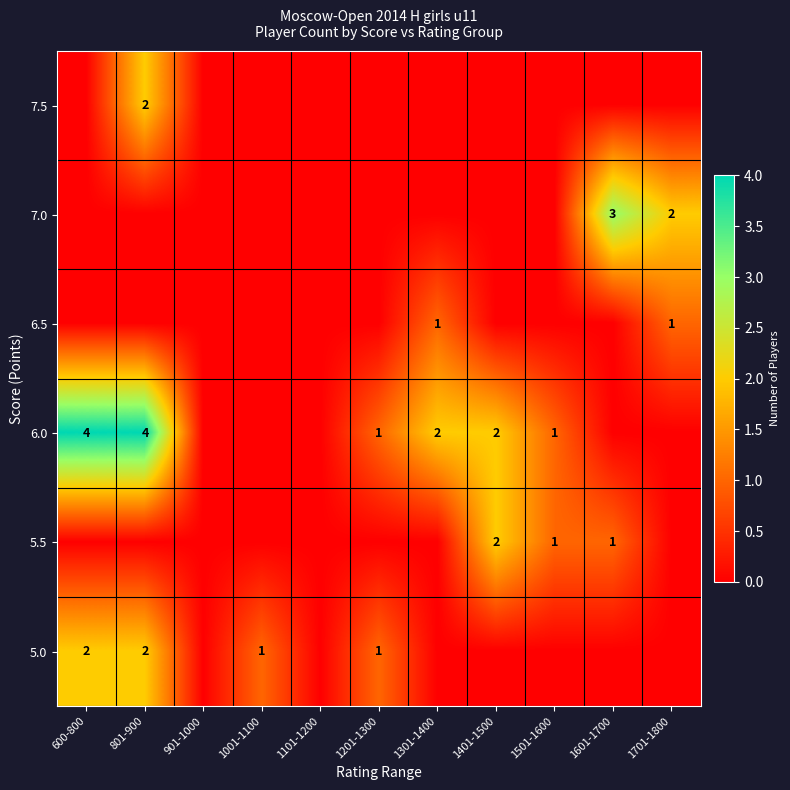

True or false: 5.5 has a value of 1 at 1401-1500.

False